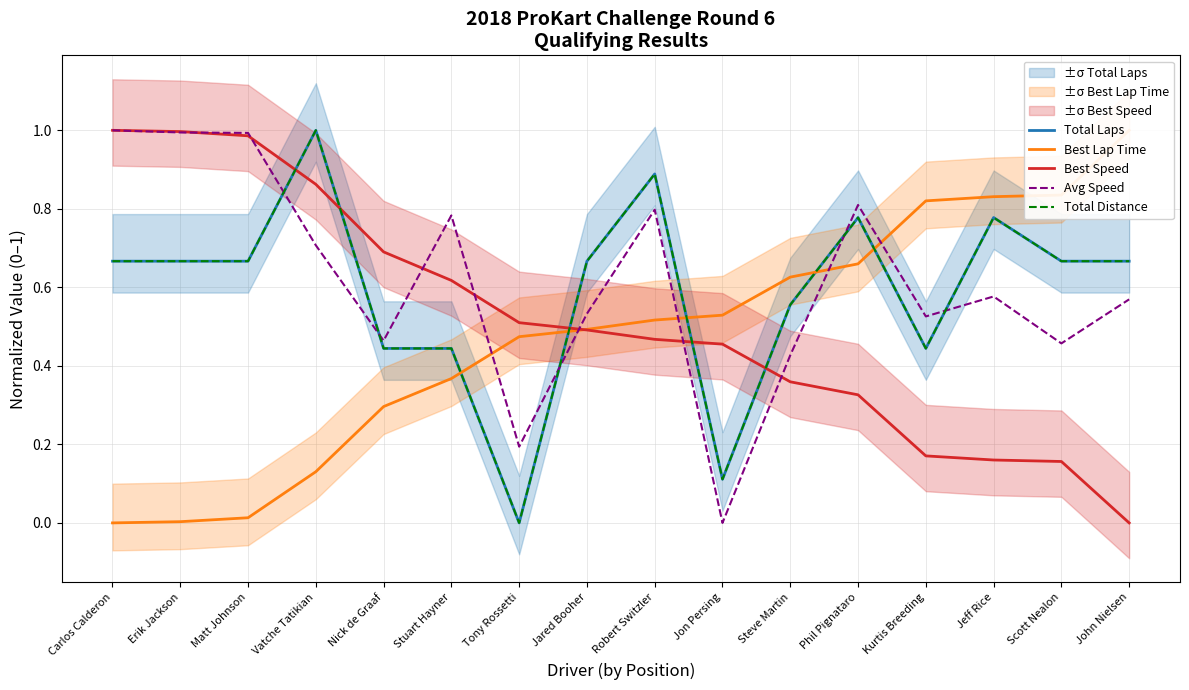

True or false: Avg Speed has more than 1 interior local peaks.

True